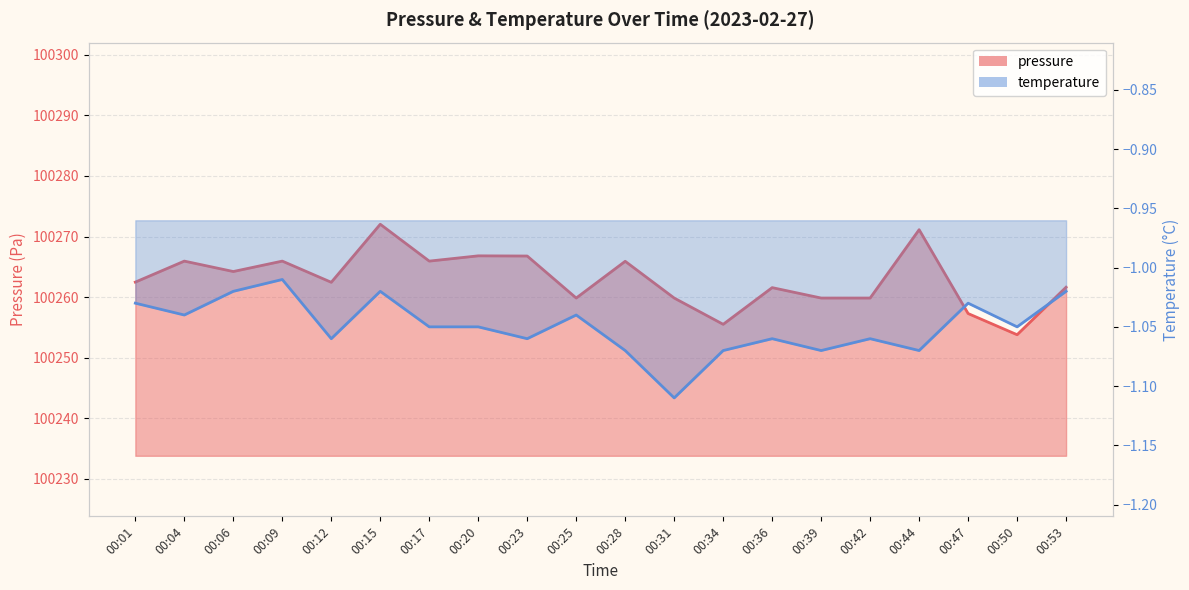

Which series has the widest spread of values?

pressure